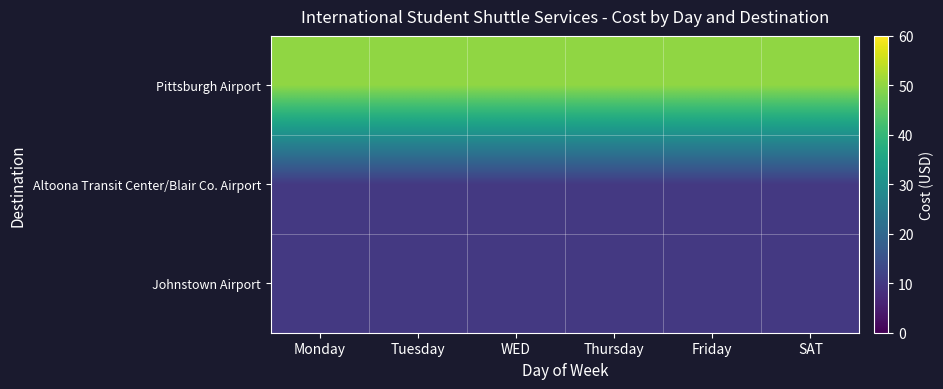

What is the difference between the highest and lowest values at Tuesday?

40